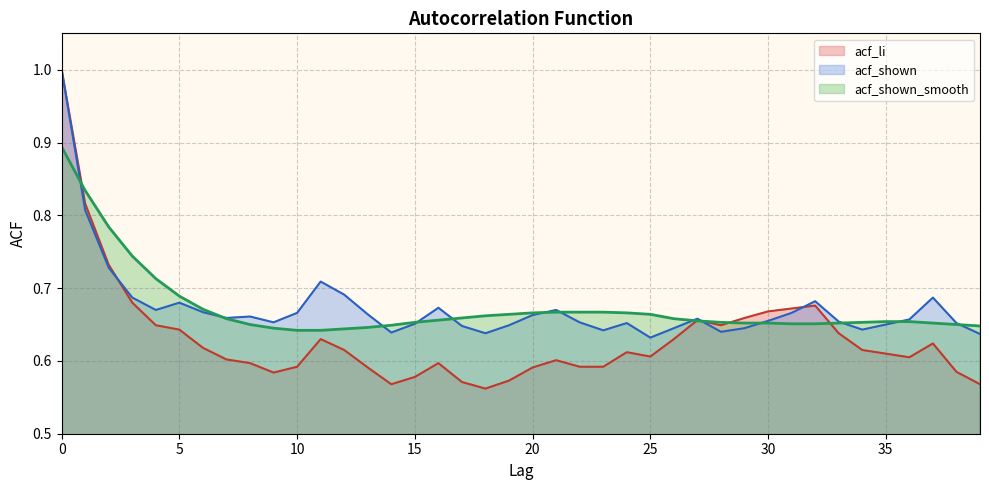

Where is acf_shown nearest to the value 0?

25